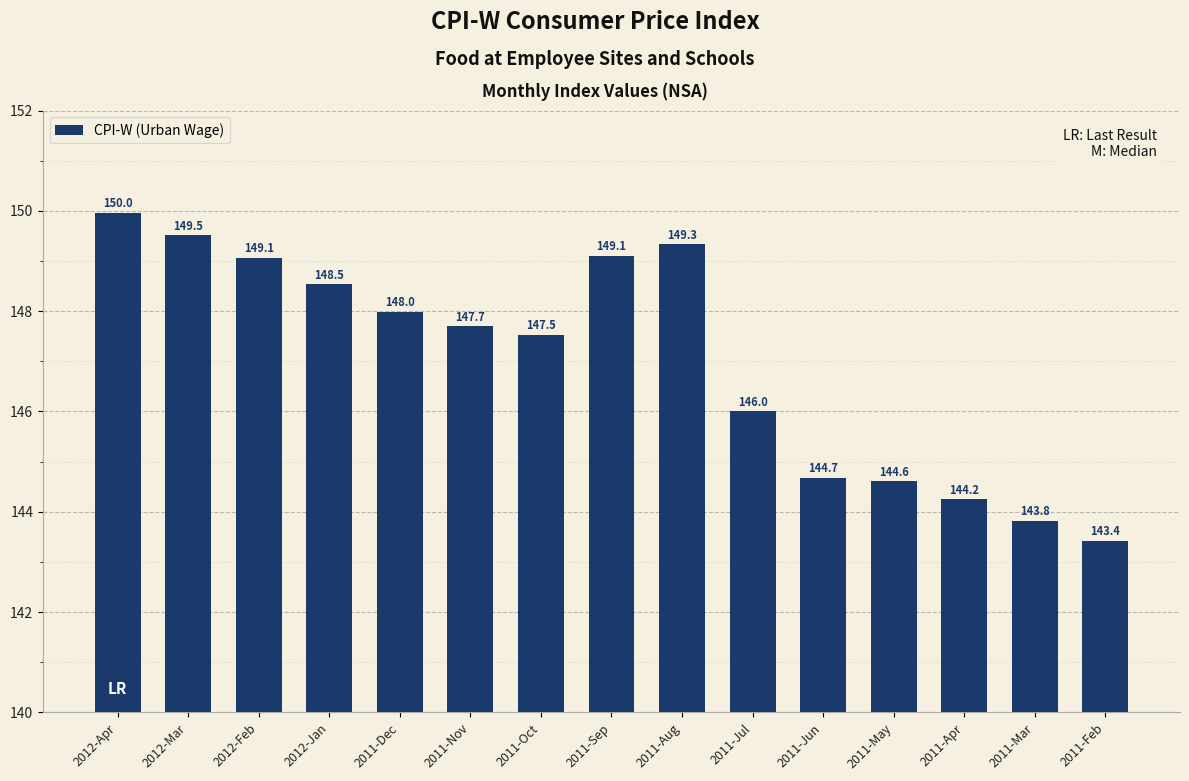

The chart shows a value of 217.6 at 2011-Nov. True or false?

False